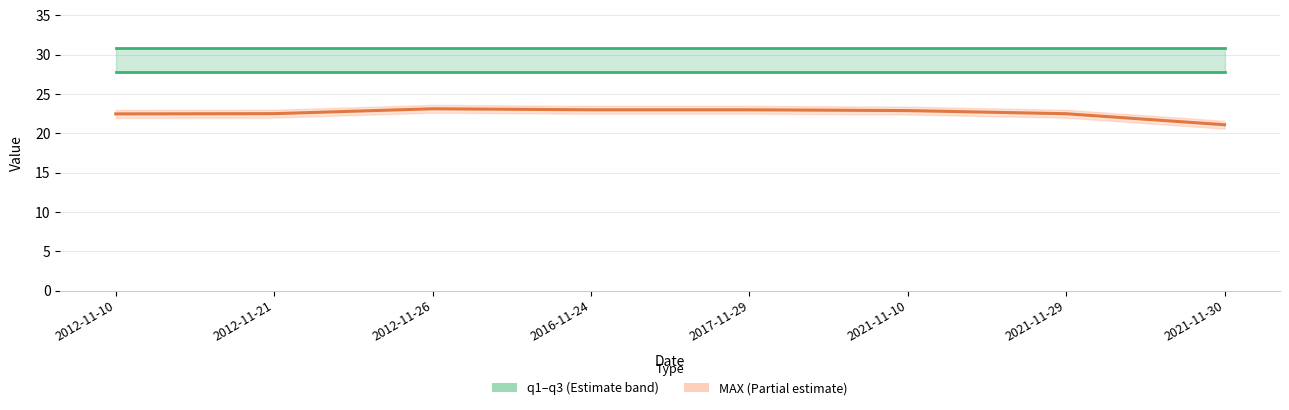

What is the total value across all series at 2012-11-26?

81.8